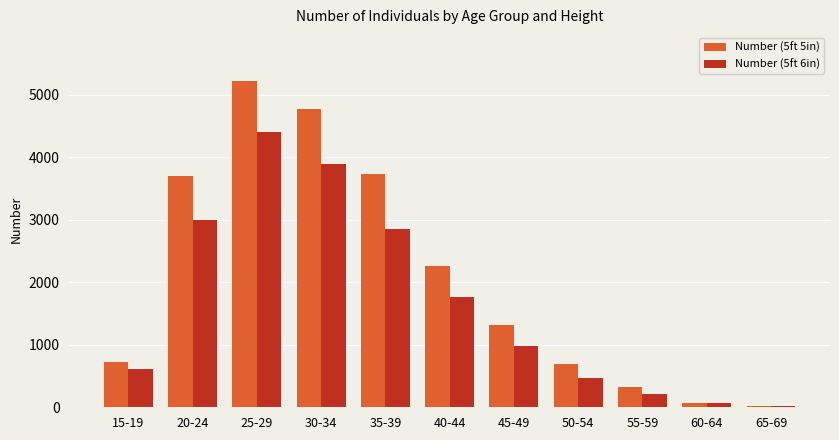

Which category has the highest value across all series?

25-29